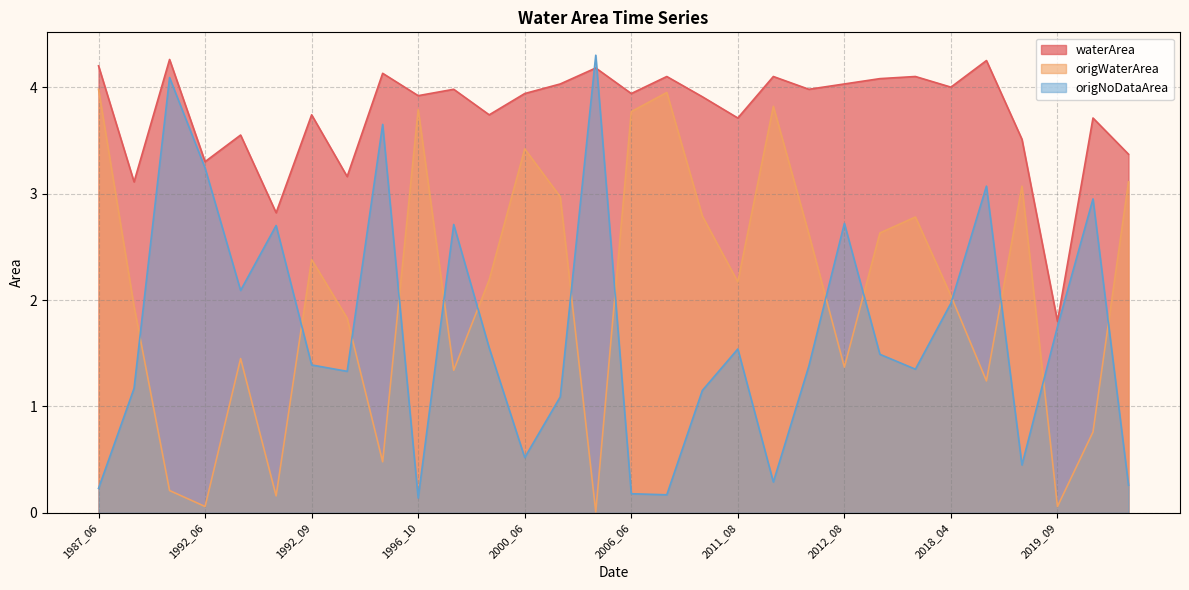

At which category is the sum across all series the highest?

1992_04